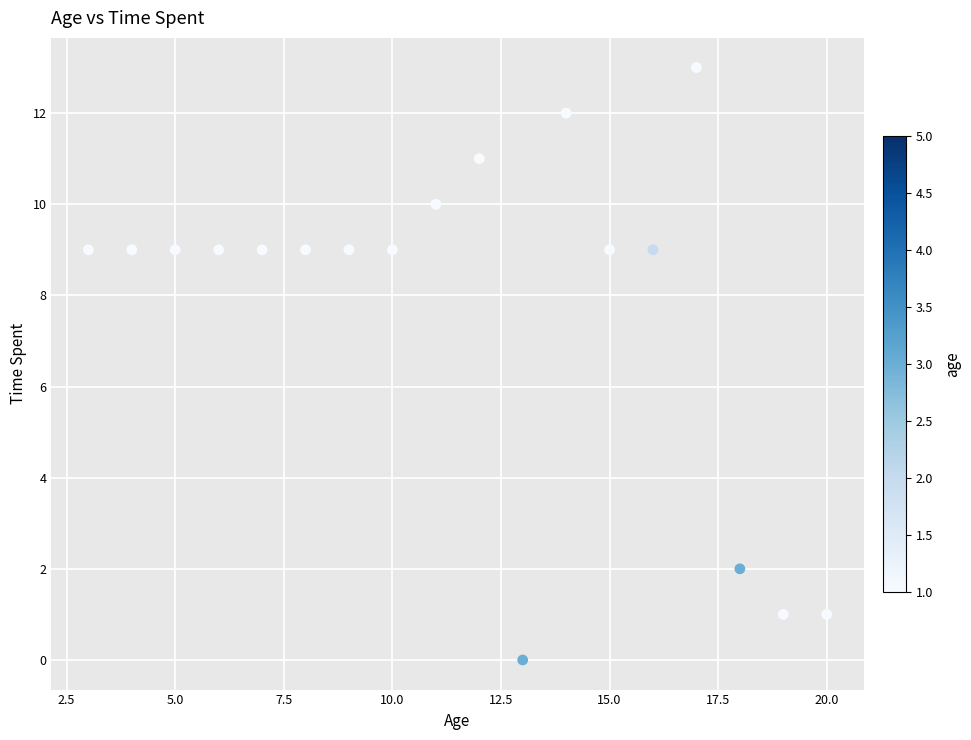

What is the range of Y values (max minus min)?

13